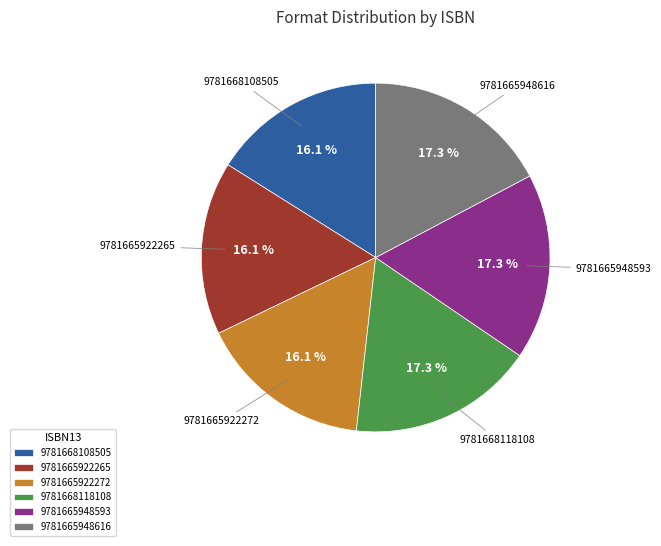

How many segments does this pie chart have?

6